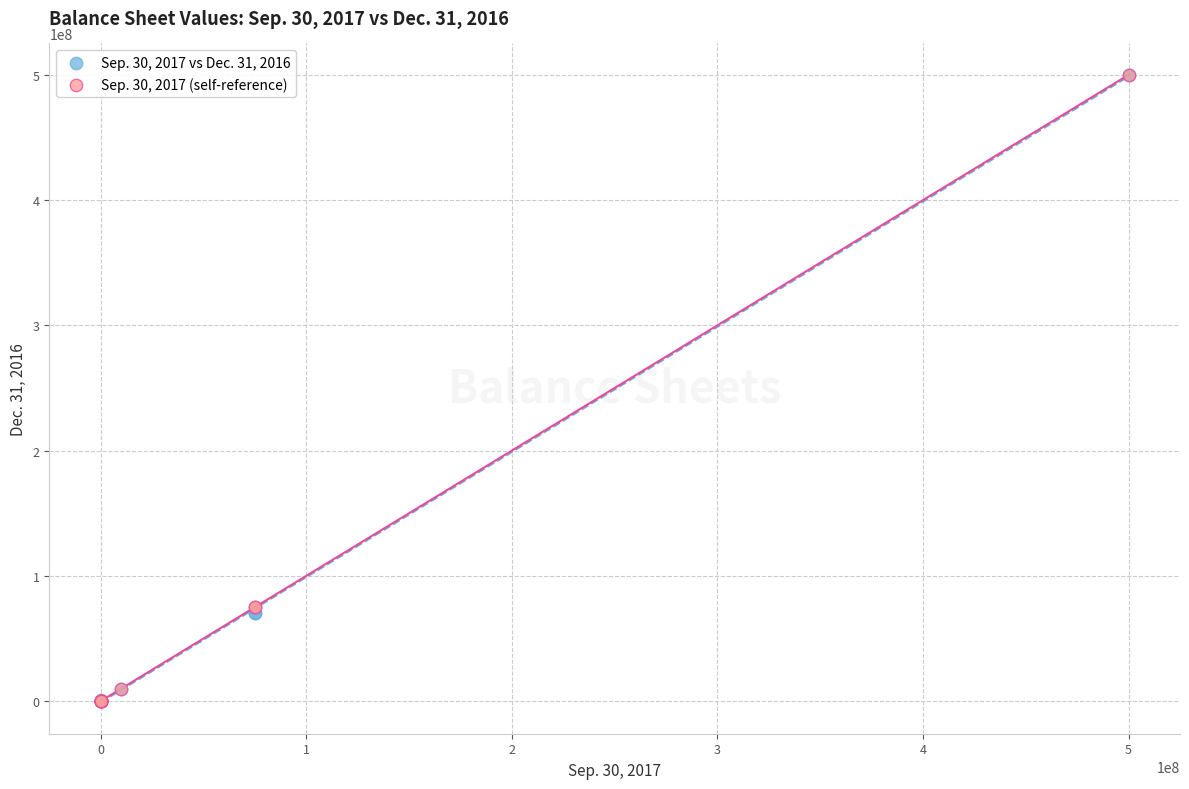

What are all the series names shown in the legend?

Sep. 30, 2017 vs Dec. 31, 2016, Sep. 30, 2017 (self-reference)